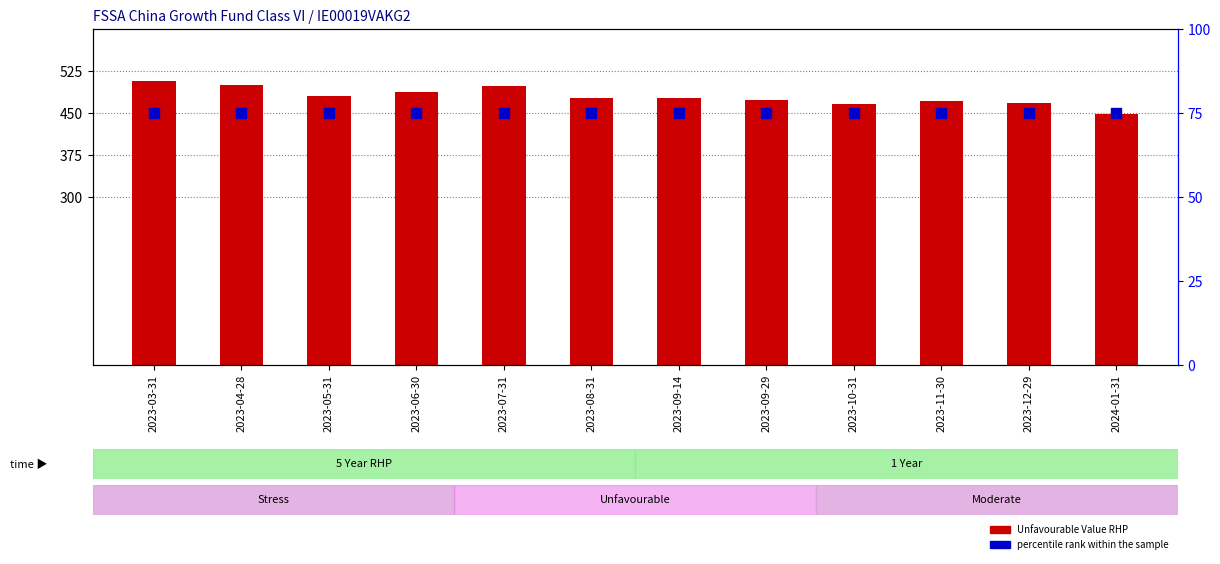

Which series contains the lowest Y value?

percentile rank within the sample